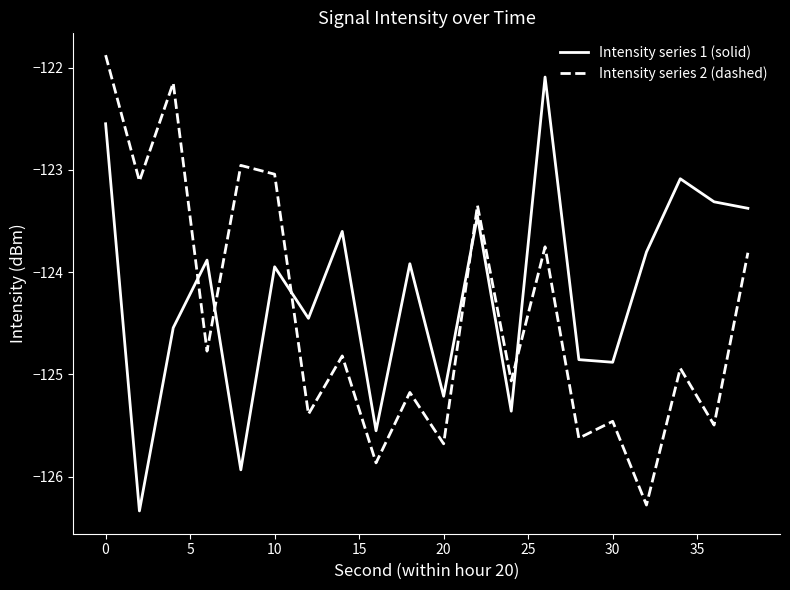

Does the chart display data point markers on the line(s)?

No